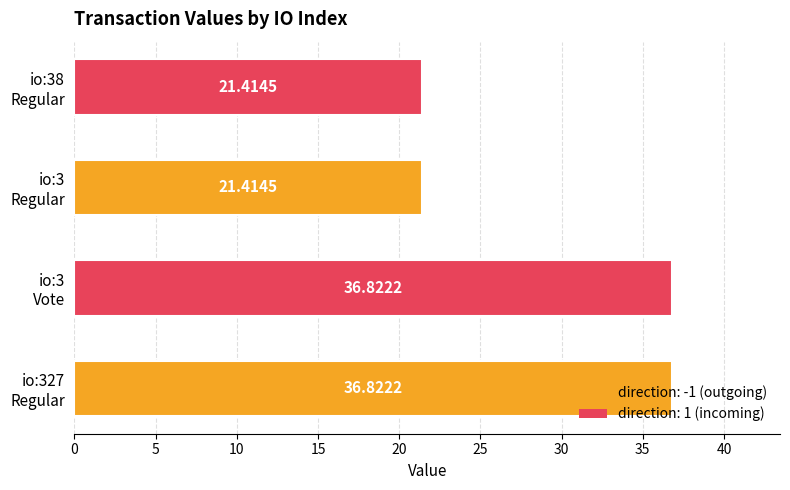

What is the average value?

29.1